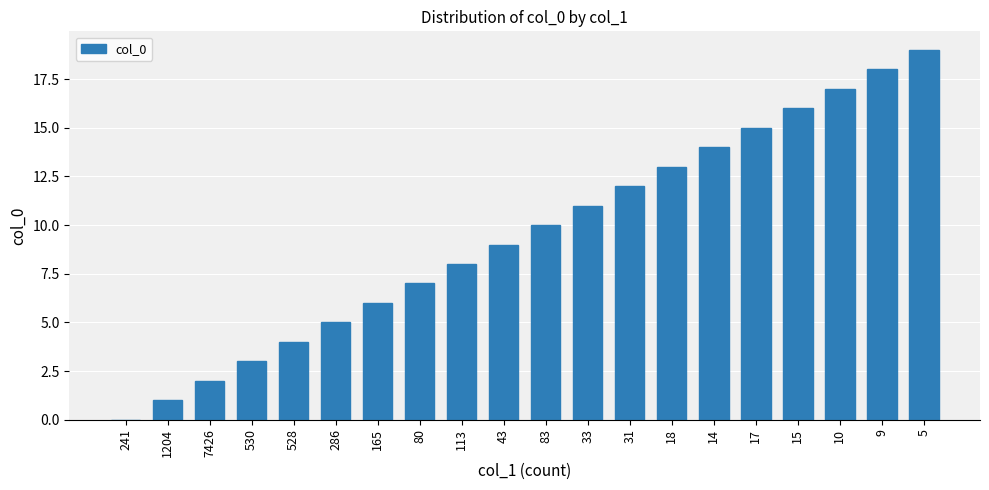

True or false: the data shows 15 at 17.

True